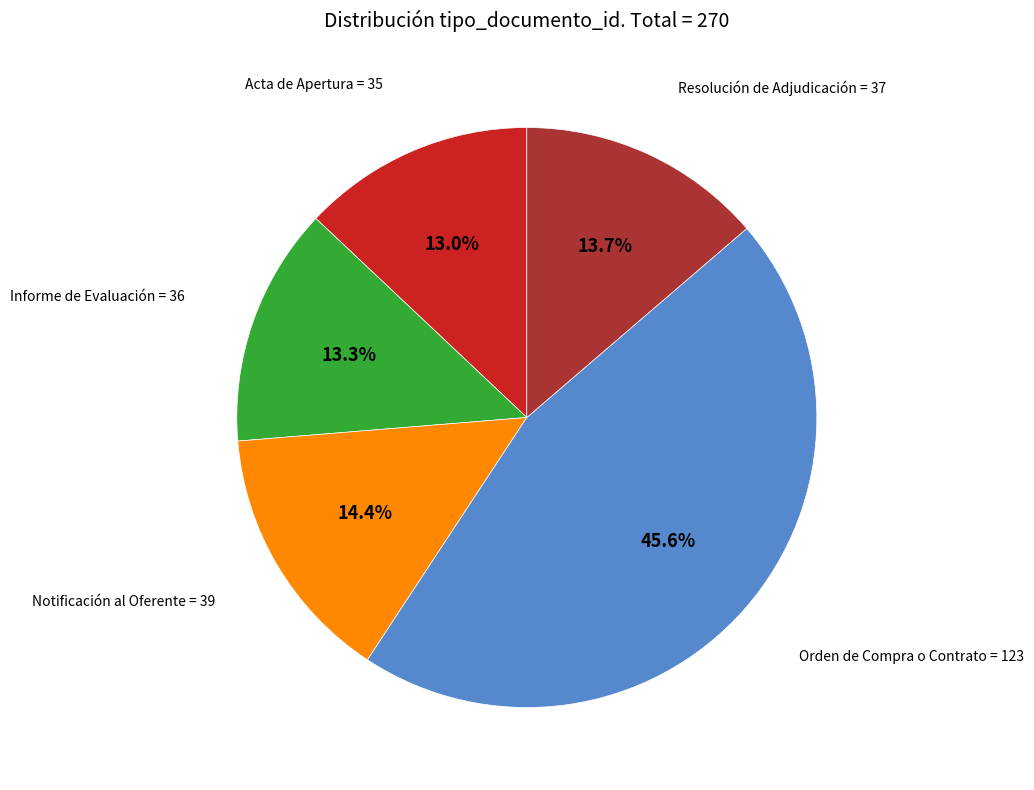

Is there a majority slice in this chart?

No